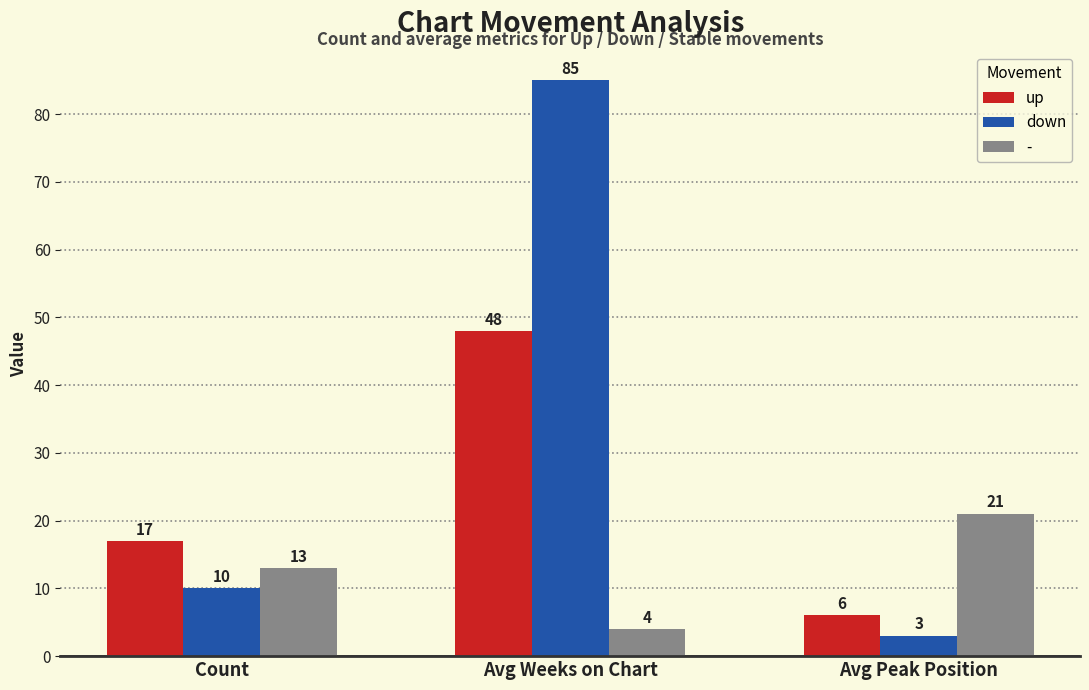

Is it true that down equals 85 at Avg Weeks on Chart?

True